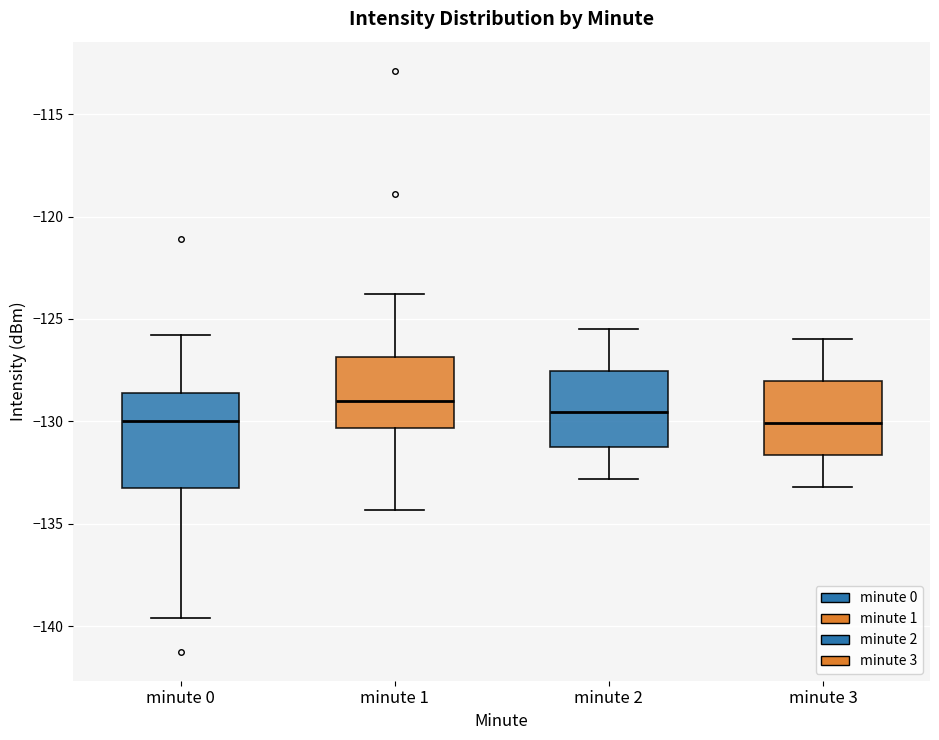

Reading left to right, transcribe this box plot: for each box, give where its median line is, the range the box spans, and where its two whiskers end, as read against the y-axis. The values are not printed on the chart, so give them approximately, as read against the axis.

minute 0: median -130.0, box -133.5 to -128.5, whiskers -139.5 to -126.0
minute 1: median -129.0, box -130.5 to -127.0, whiskers -134.5 to -124.0
minute 2: median -129.5, box -131.5 to -127.5, whiskers -133.0 to -125.5
minute 3: median -130.0, box -131.5 to -128.0, whiskers -133.0 to -126.0